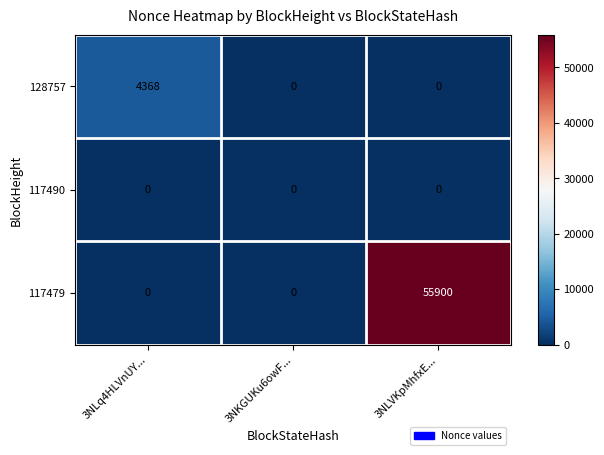

Count the 117479 values in the range 0 to 55900.

3